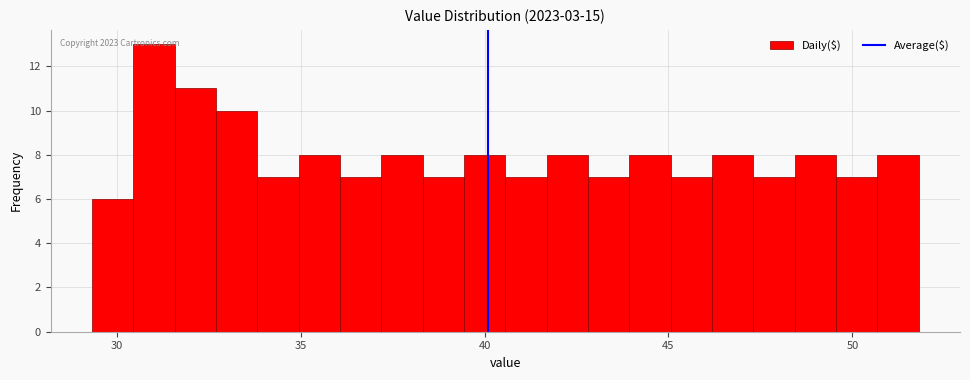

Read against the x-axis, roughly where is the centre of the tallest bar?

31.0